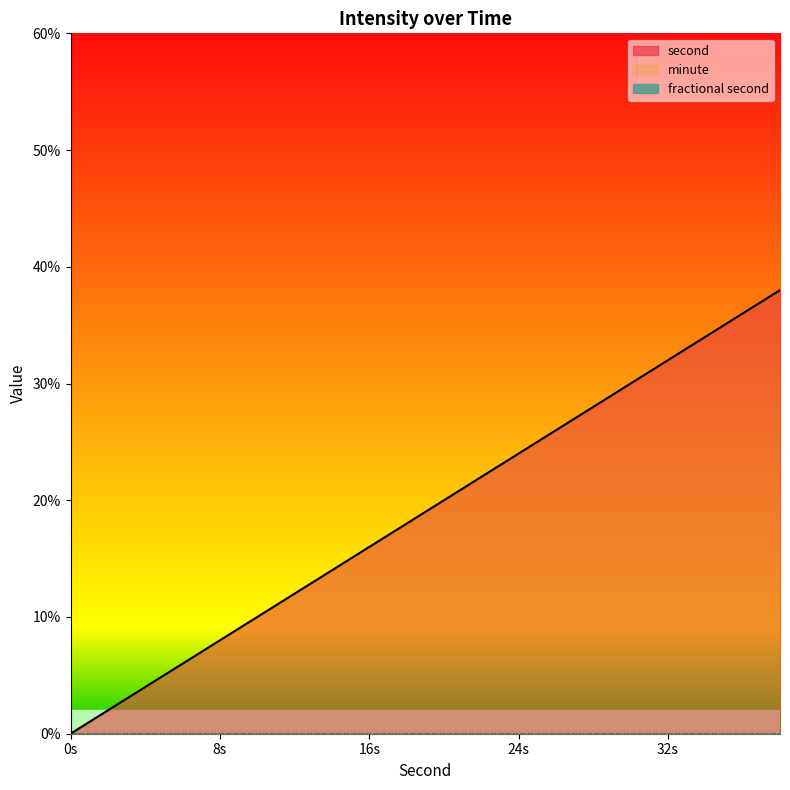

Does the chart have visible grid lines?

No